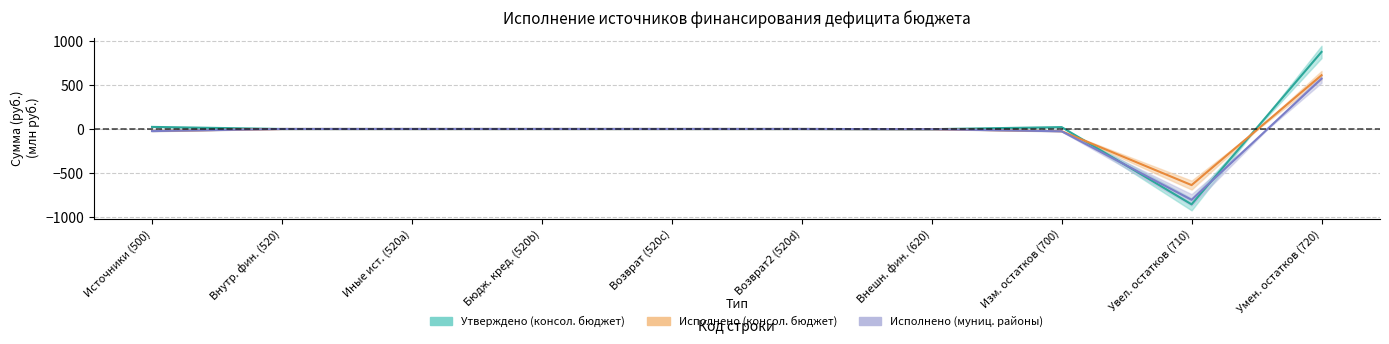

How many intersections are there between Исполнено (консол. бюджет) and Утверждено (консол. бюджет)?

2